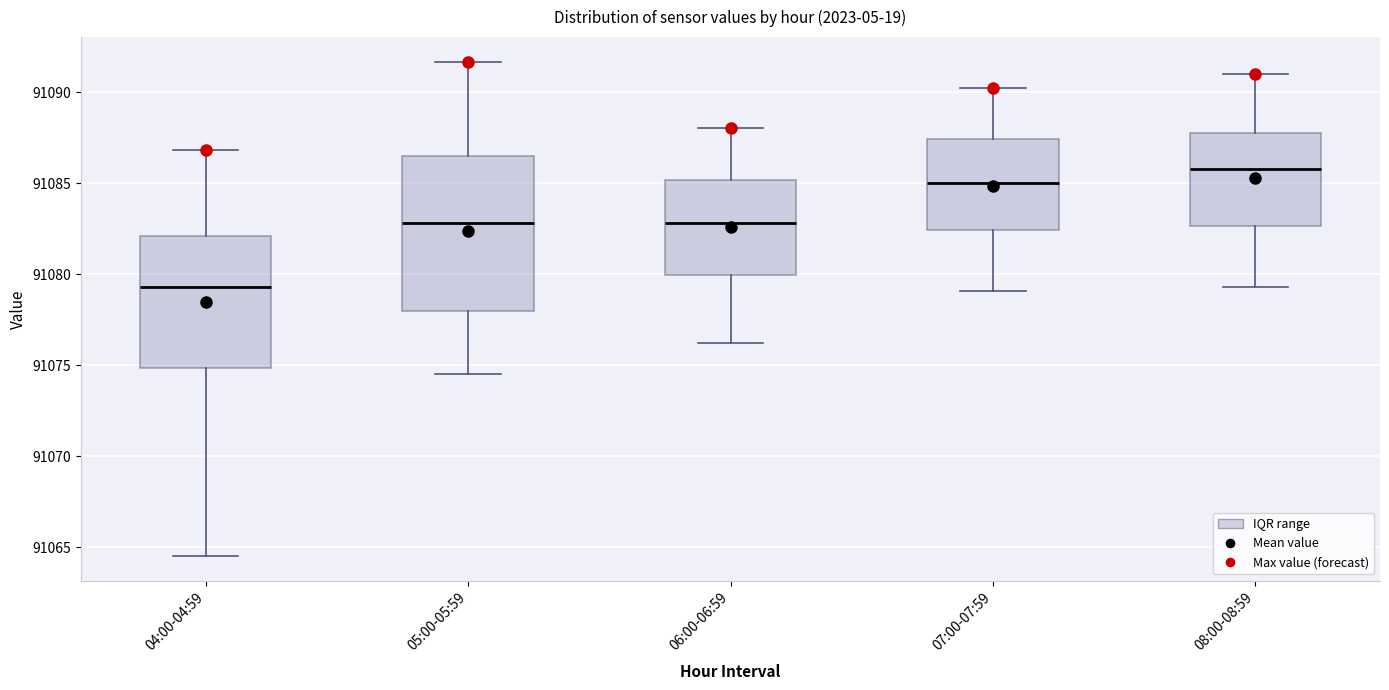

Where is the upper edge of the box for 07:00-07:59 on the y-axis? The values are not printed on the chart, so give them approximately, as read against the axis.

91087.5